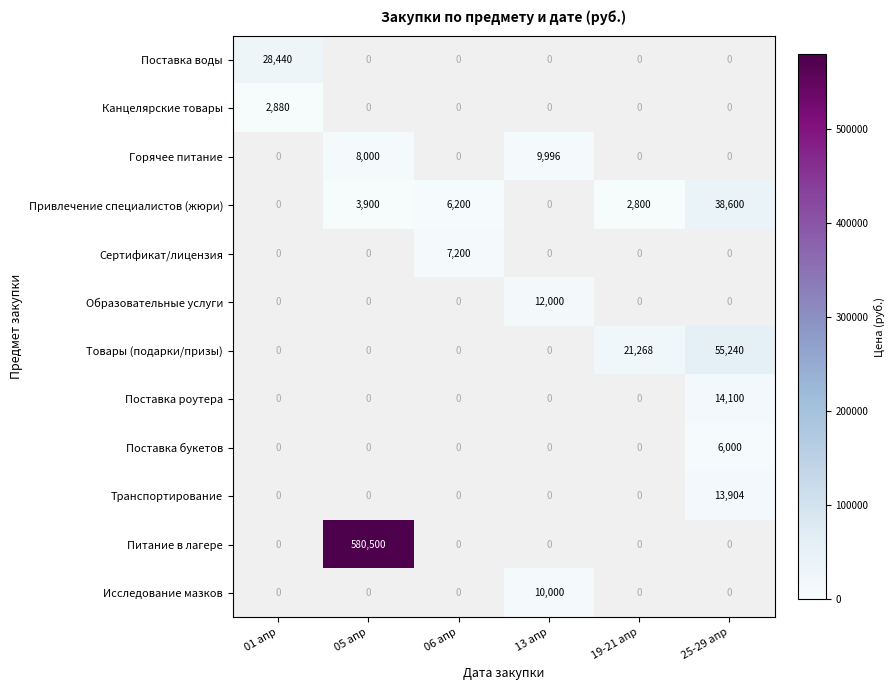

Is it true that Образовательные услуги equals 16980 at 13 апр?

False